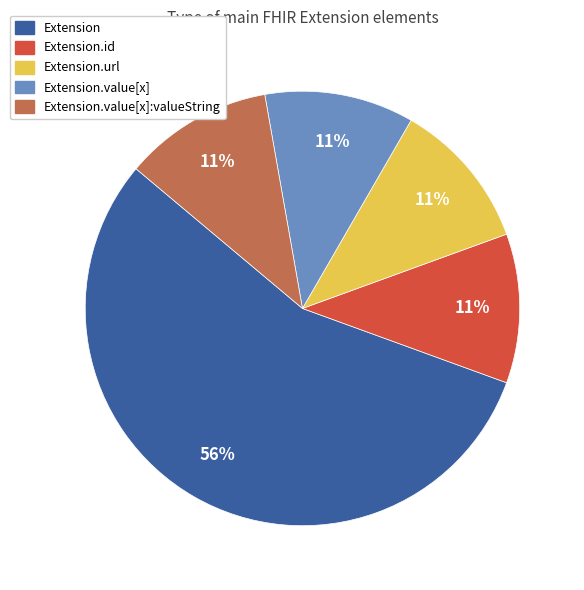

Is there any slice that represents more than half of the pie?

Yes